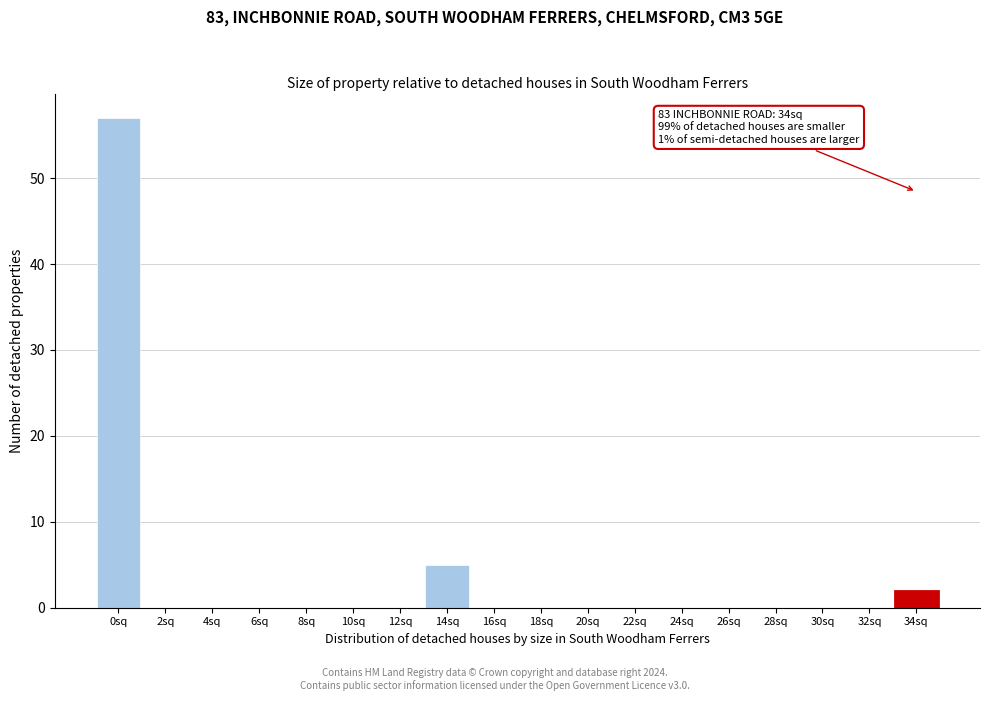

Reading left to right, extract all data points from this chart.

0sq=57	2sq=0	4sq=0	6sq=0	8sq=0	10sq=0	12sq=0	14sq=5	16sq=0	18sq=0	20sq=0	22sq=0	24sq=0	26sq=0	28sq=0	30sq=0	32sq=0	34sq=2